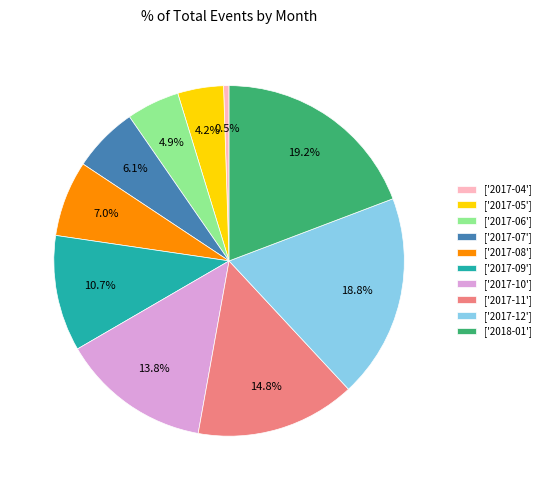

Approximately how many times larger is the value at ['2017-06'] compared to ['2017-08']?

0.7